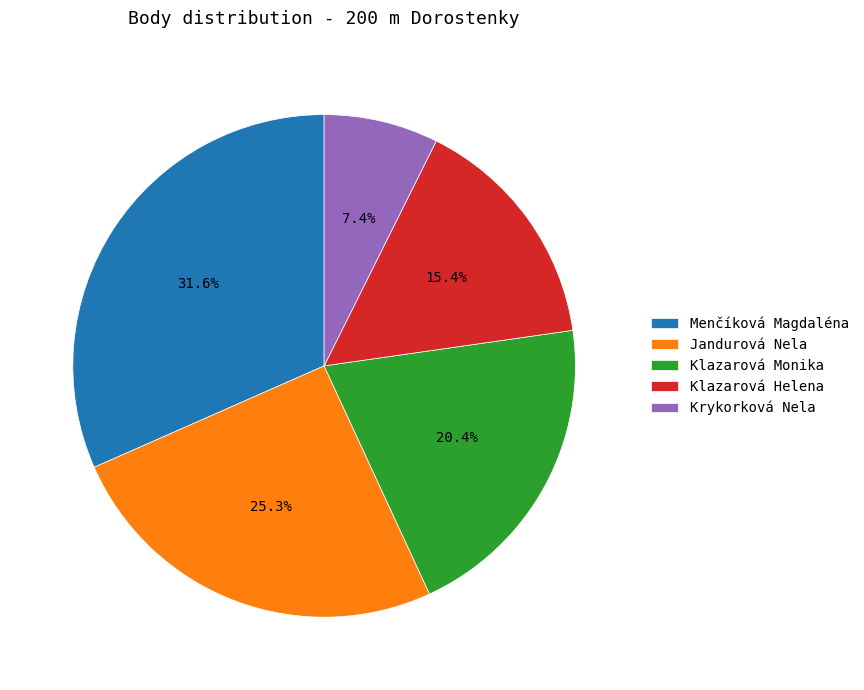

To the nearest percent, what portion does Krykorková Nela represent?

7%